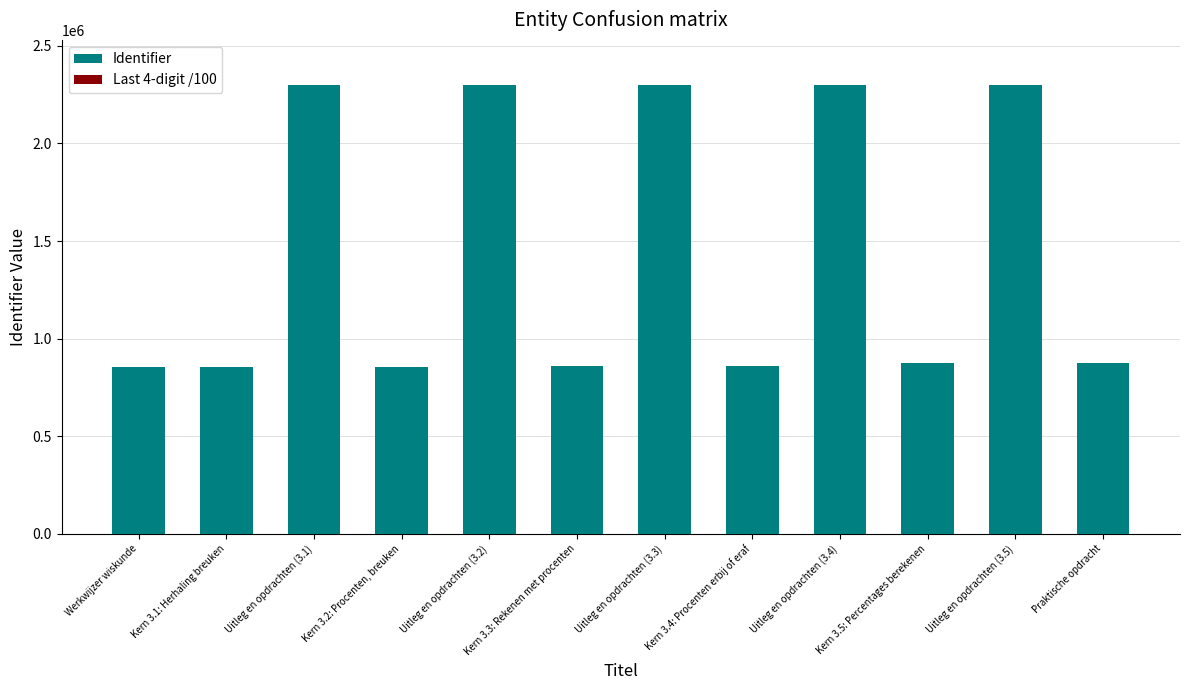

Are the bars horizontal?

No